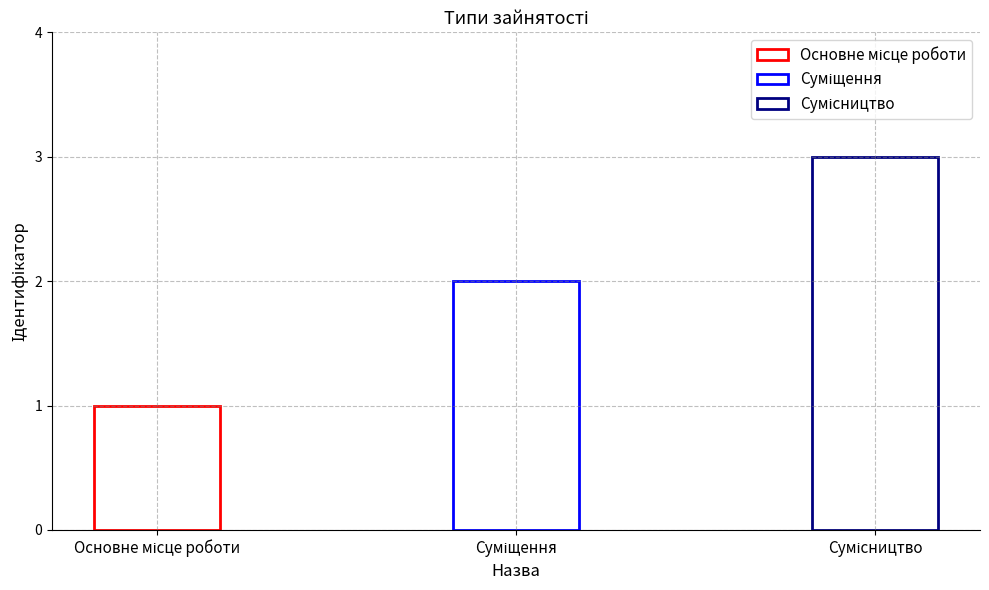

Reading right to left, transcribe all the data shown in this chart.

Сумісництво=3	Суміщення=2	Основне місце роботи=1